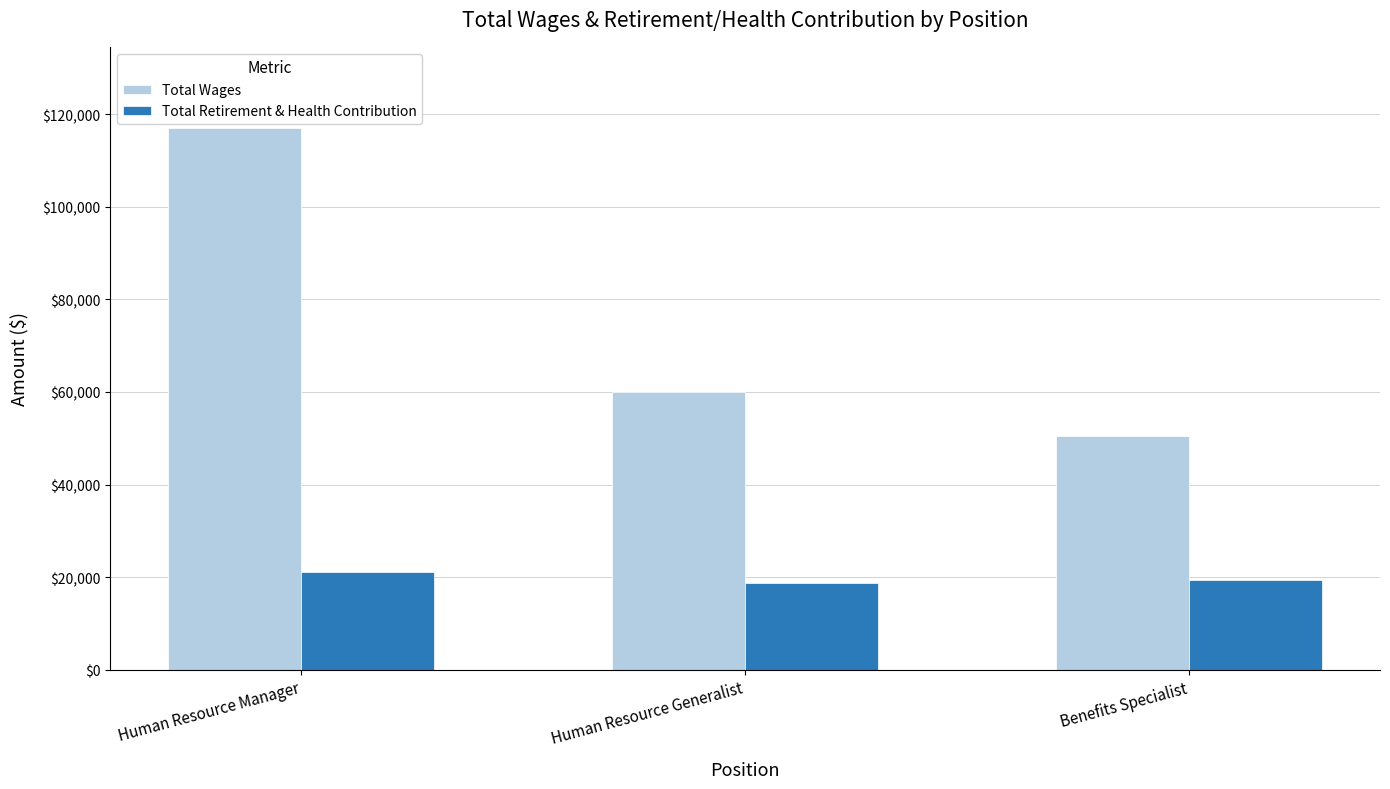

What is the smallest value displayed?

18726